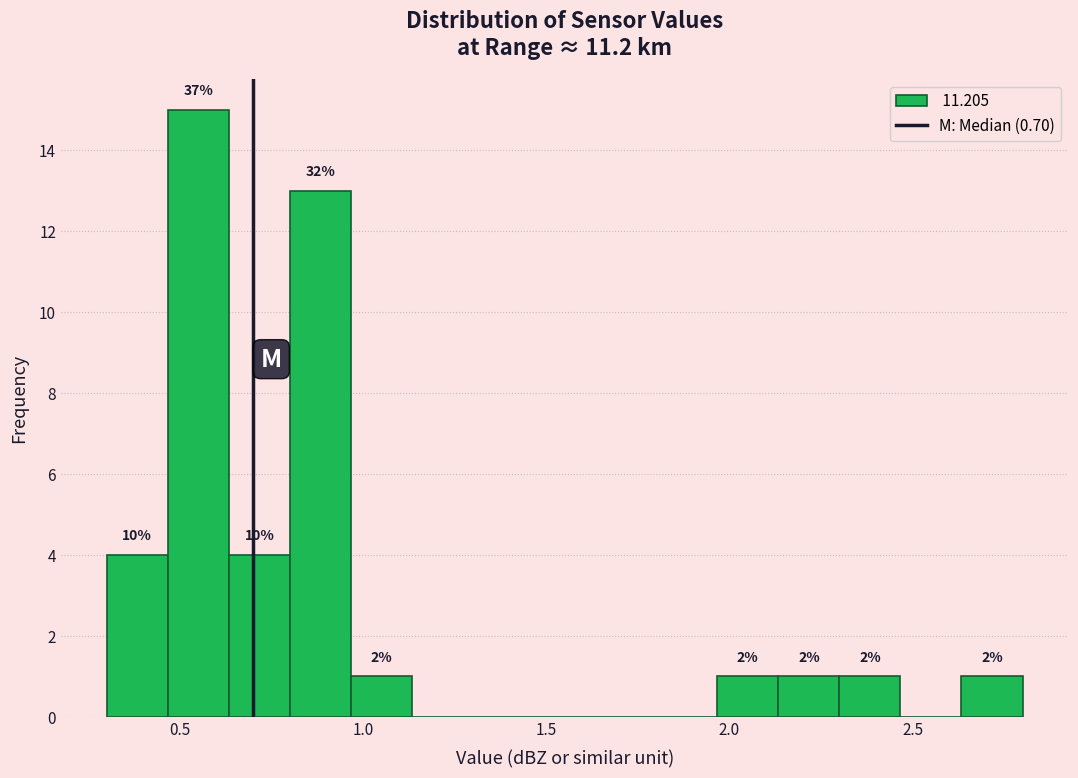

Around what value on the x-axis is the tallest bar? Give the approximate position of its centre, as read against the axis.

0.55